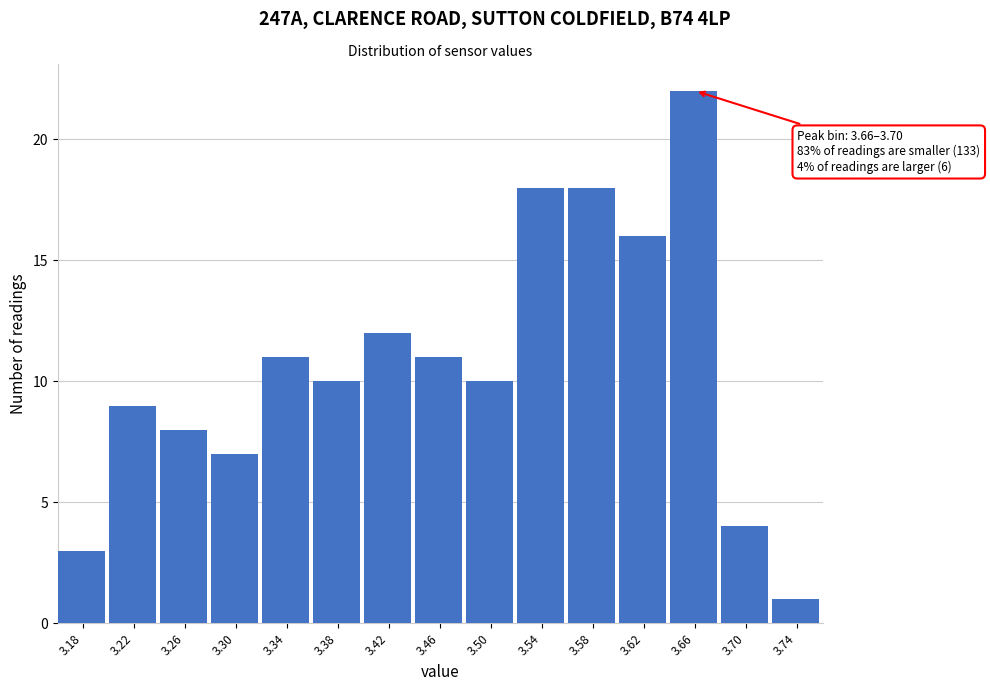

Reading left to right, what are all the values shown in this chart?

3	9	8	7	11	10	12	11	10	18	18	16	22	4	1